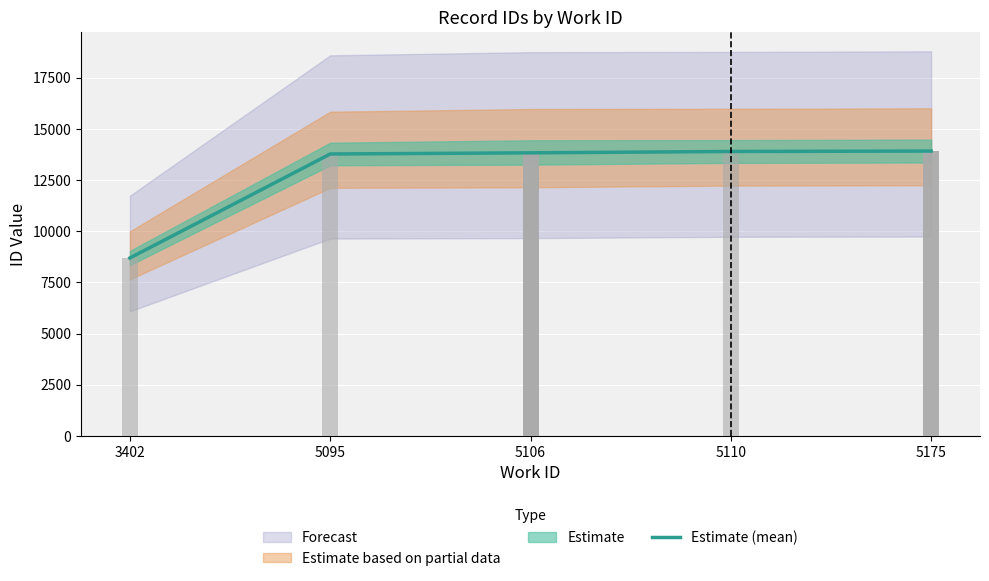

Rank the categories by value from lowest to highest.

3402, 5095, 5106, 5110, 5175